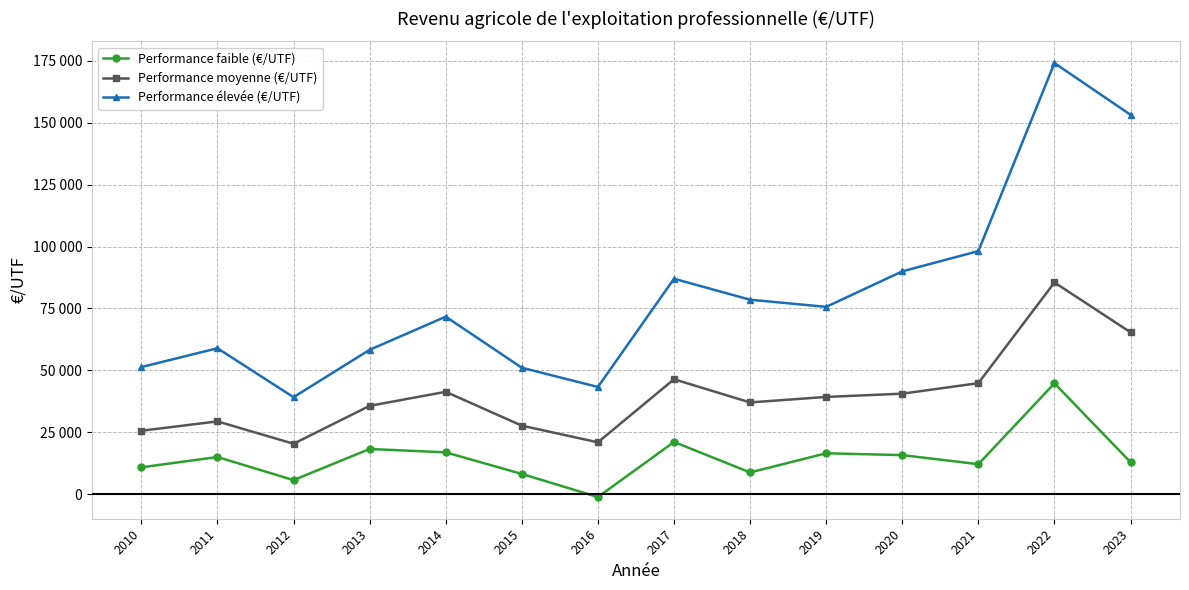

The value of Performance faible (€/UTF) at 2011 is 14971.9. True or false?

True